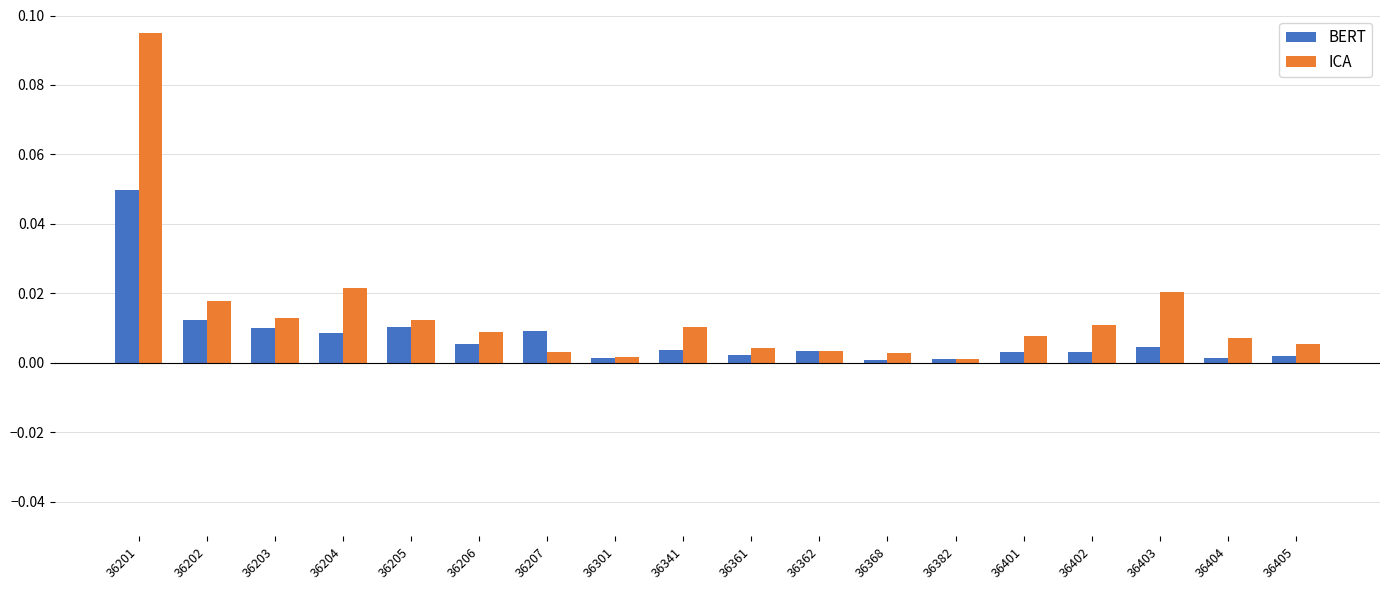

Which series has the largest total across all categories?

ICA